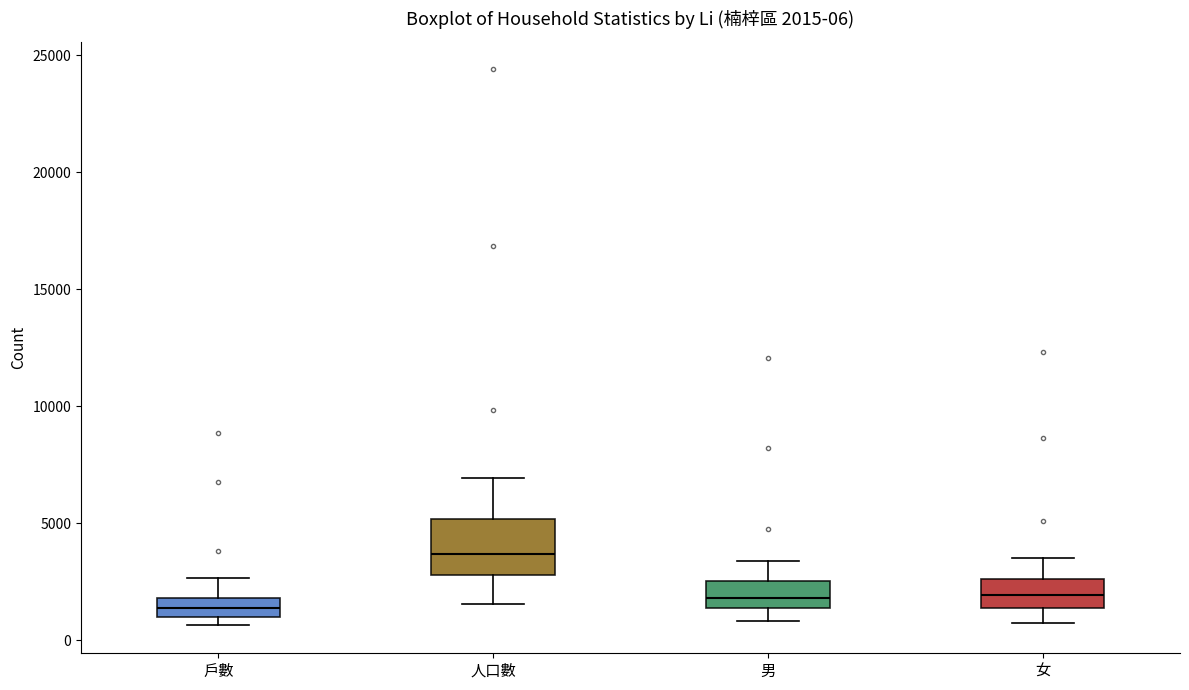

Which box's median line is the highest?

人口數